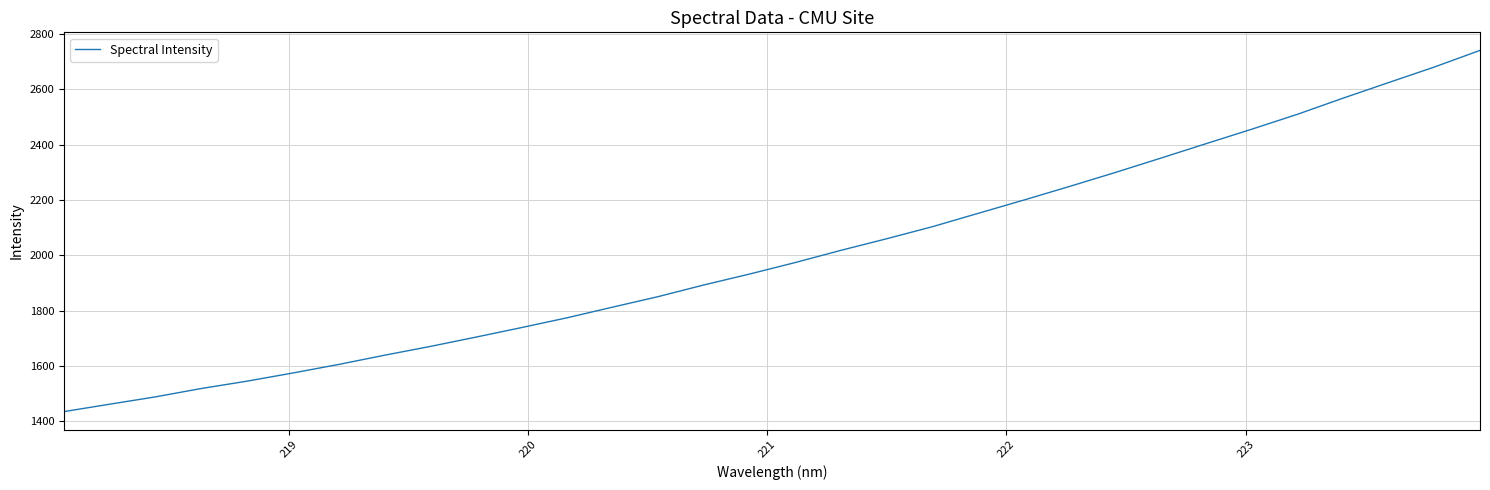

What is the difference between the maximum and minimum values?

1305.8